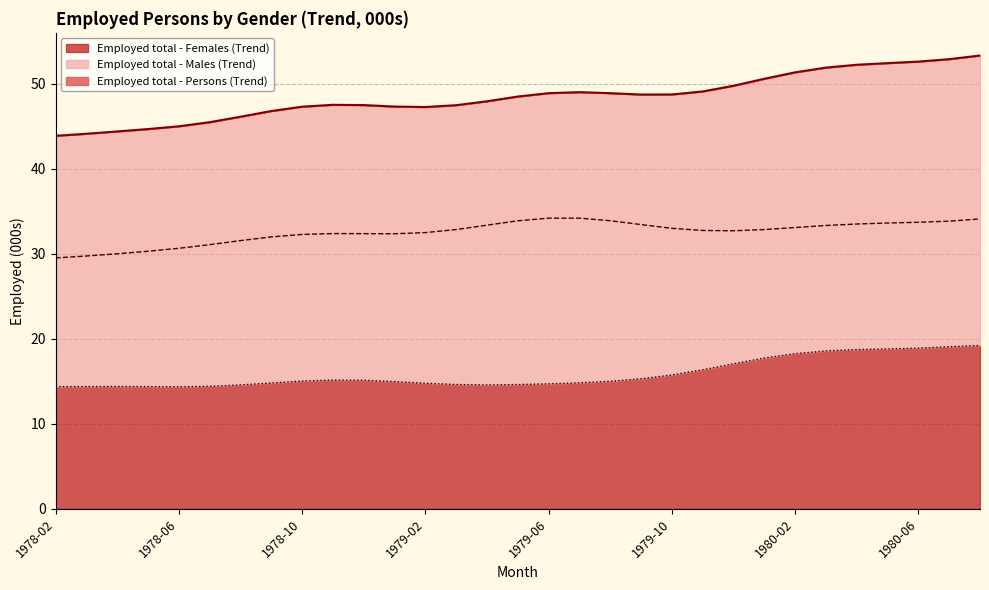

Which series has the widest spread of values?

Employed total - Persons (Trend)